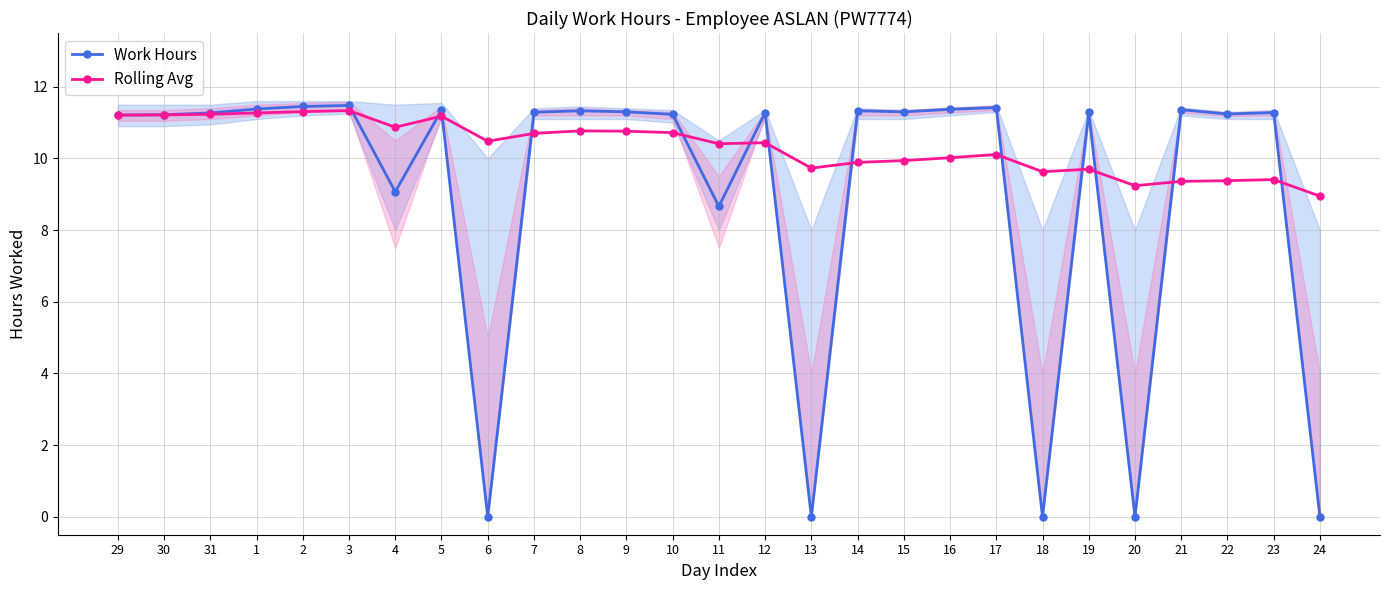

How many data points in Work Hours are above 11?

20